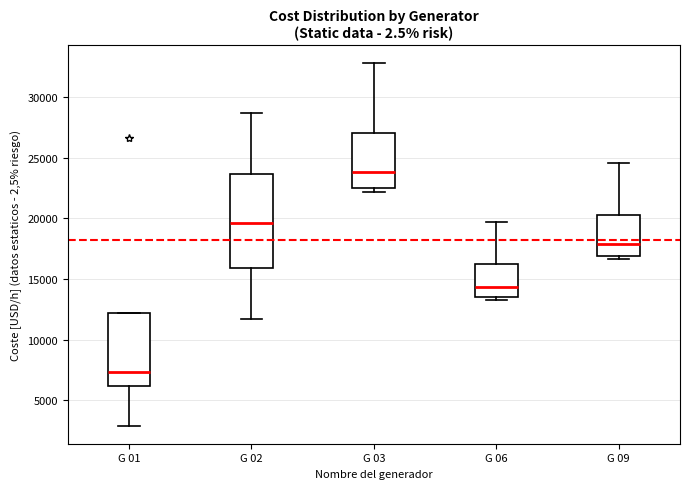

Which box is the tallest, from its lower edge to its upper edge?

G 02